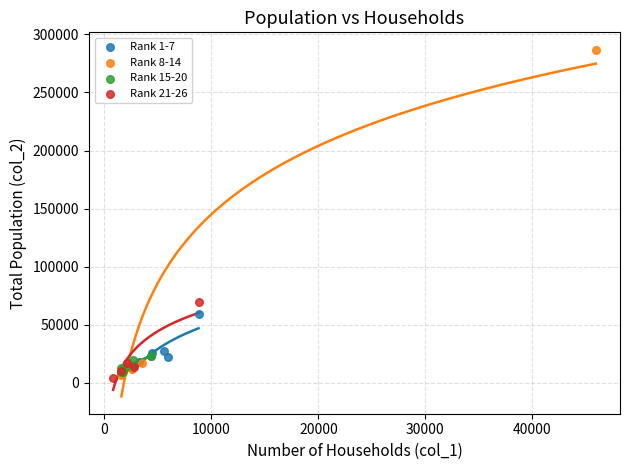

Which series contains the highest Y value?

Rank 8-14